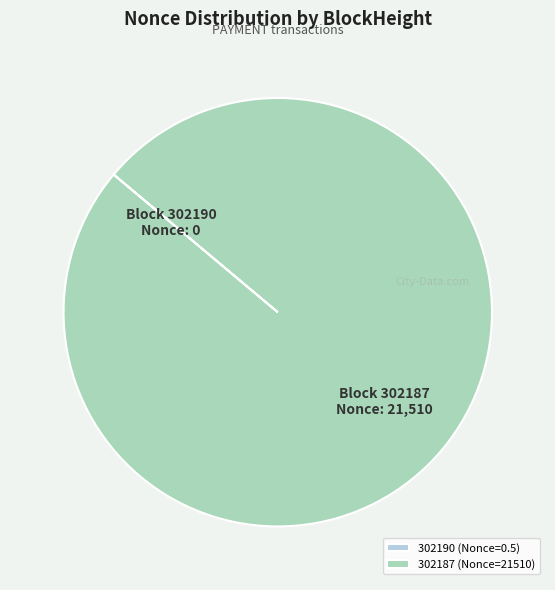

Is there a majority slice in this chart?

Yes